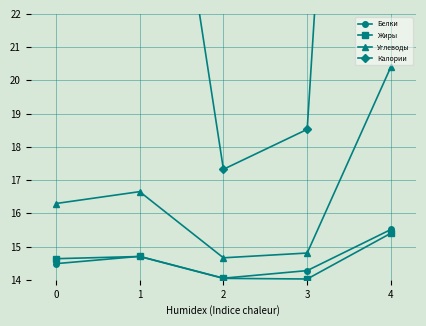

Rank the categories by Белки value from highest to lowest.

4, 1, 0, 3, 2